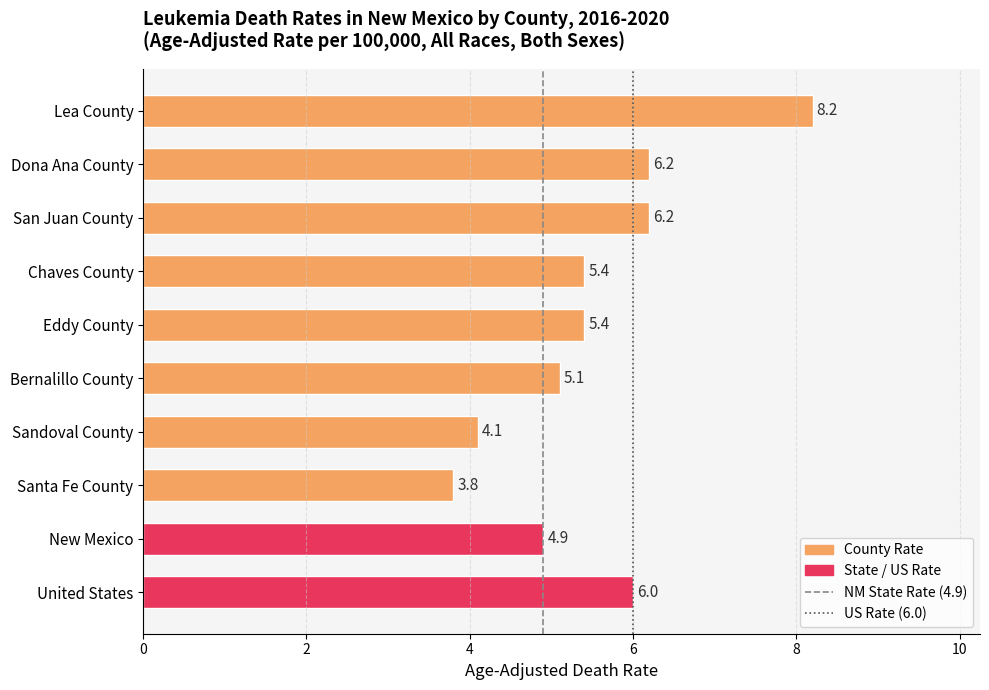

At which label is the value closest to 6?

United States